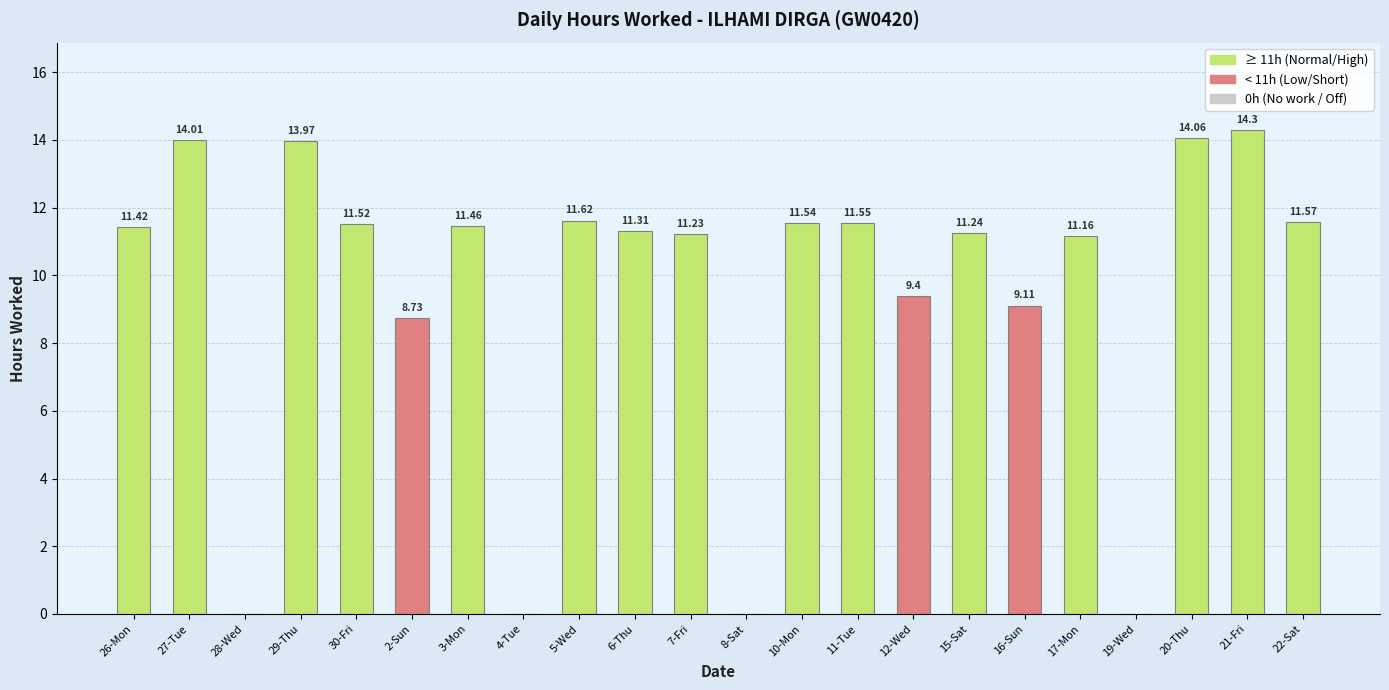

The value at 3-Mon is 11.5. True or false?

True